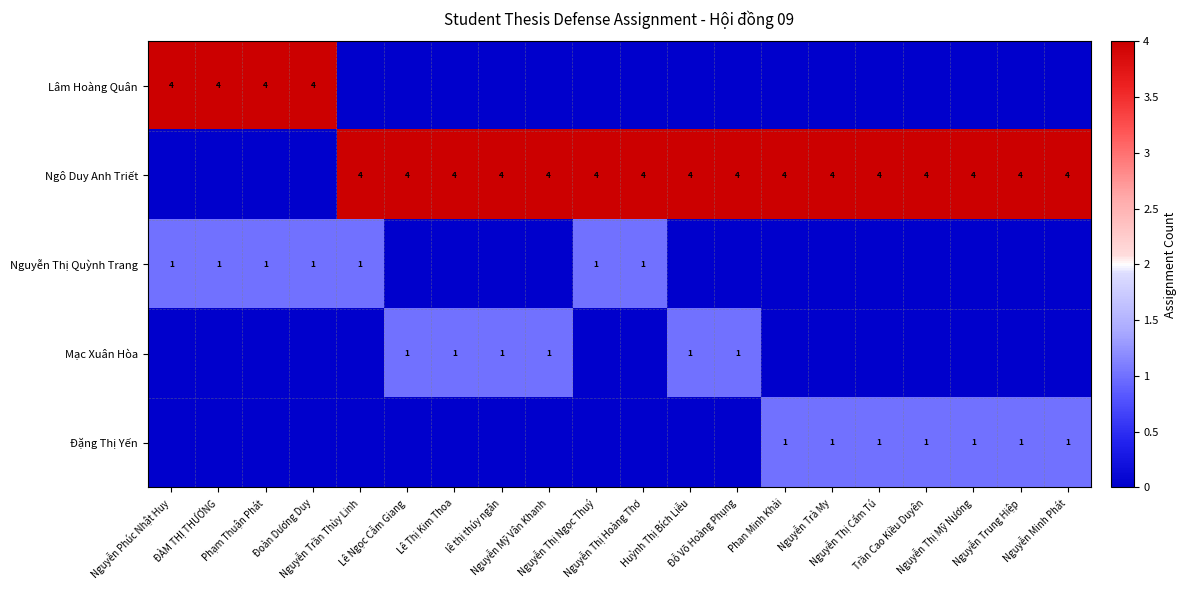

What is the sum of the Mạc Xuân Hòa values at Đỗ Võ Hoàng Phụng and Đoàn Dương Duy?

1